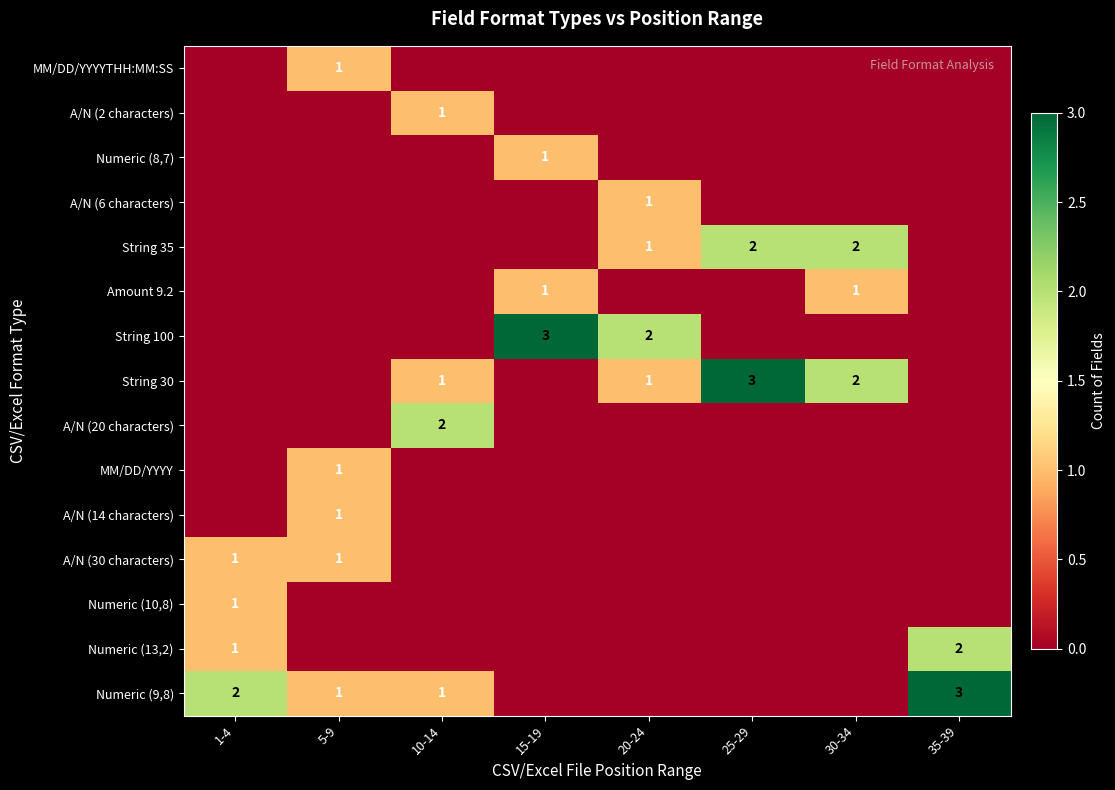

Is it true that A/N (30 characters) equals 1 at 1-4?

True